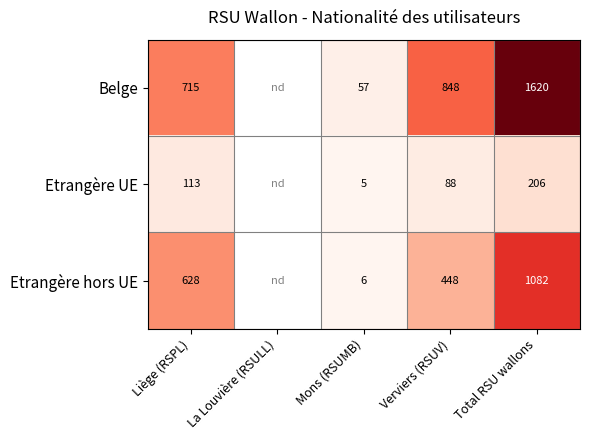

At which category does the chart reach its minimum across all series?

Mons (RSUMB)